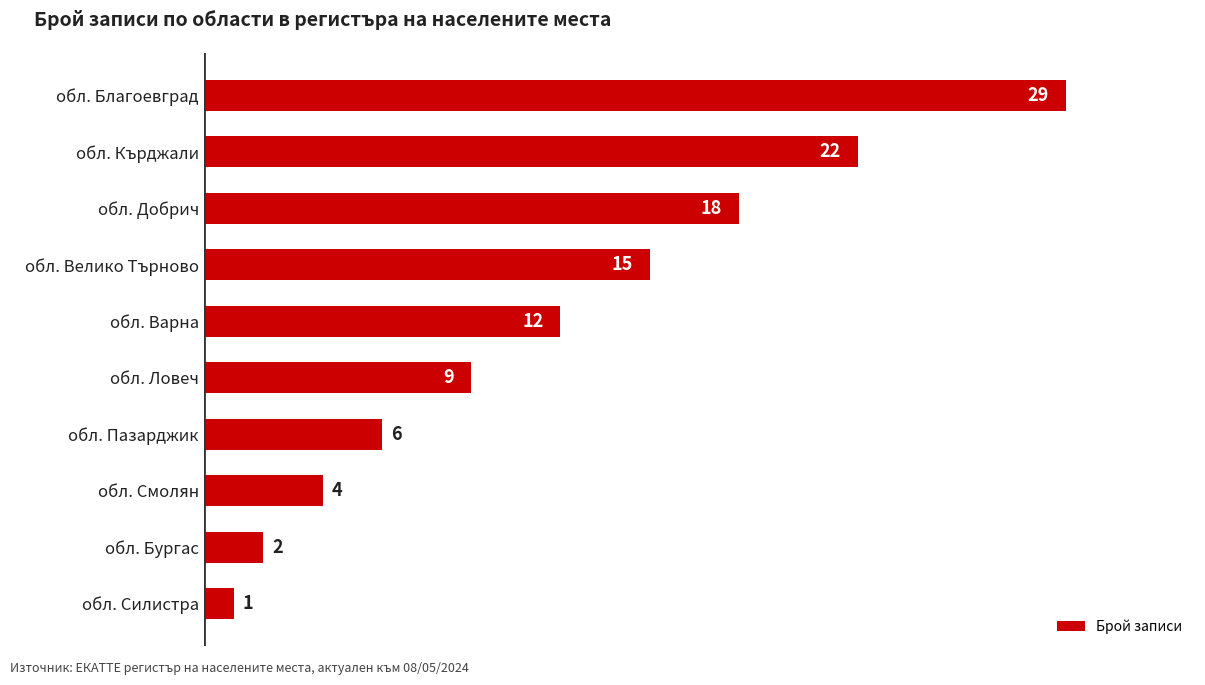

Does the chart contain stacked bars?

No